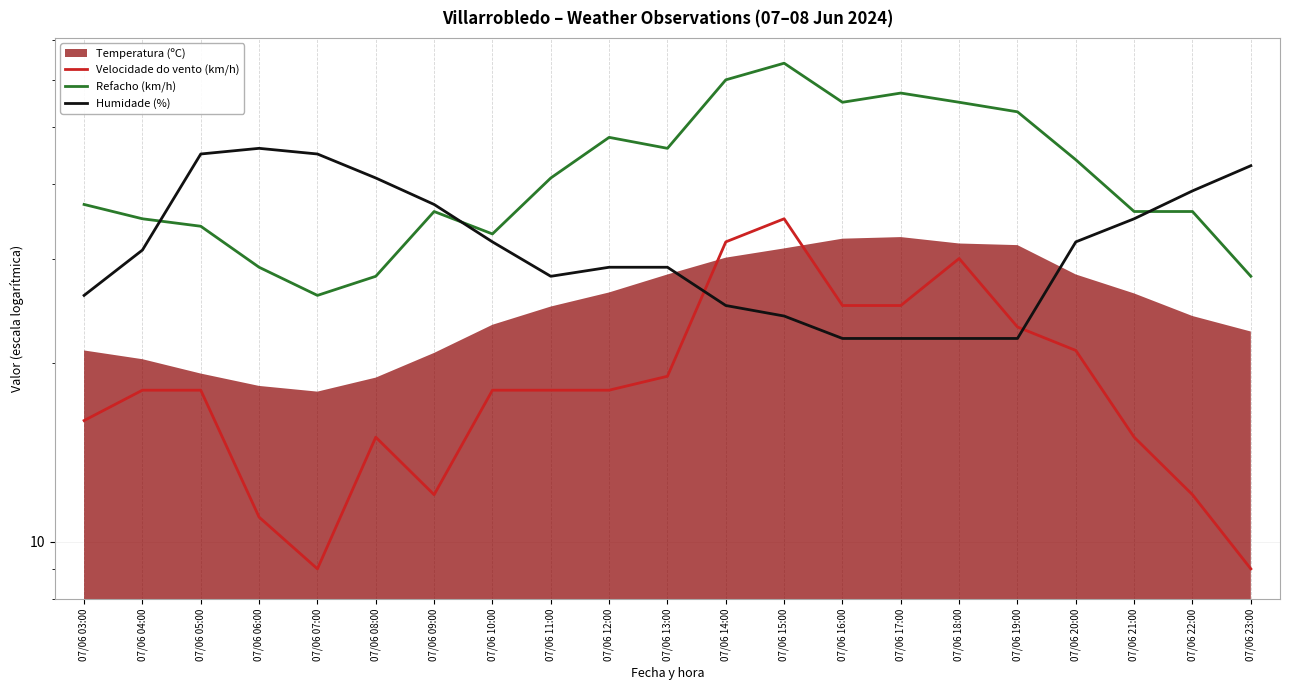

What is the lowest value of the Humidade (%) series?

22